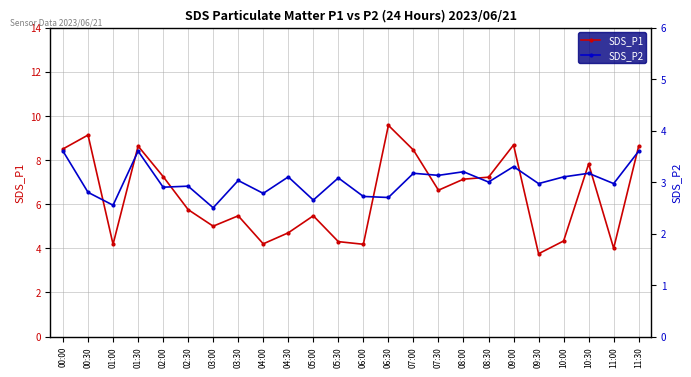

What is the sum of all SDS_P1 values?

153.0